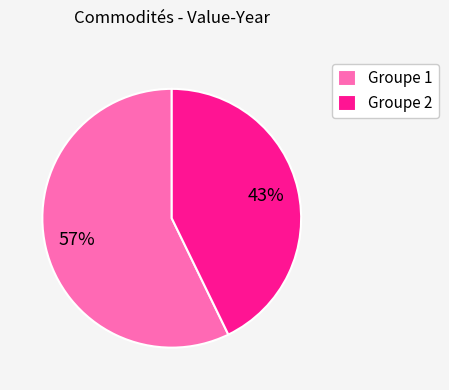

Is it true that Groupe 1 is 57% of the pie?

True